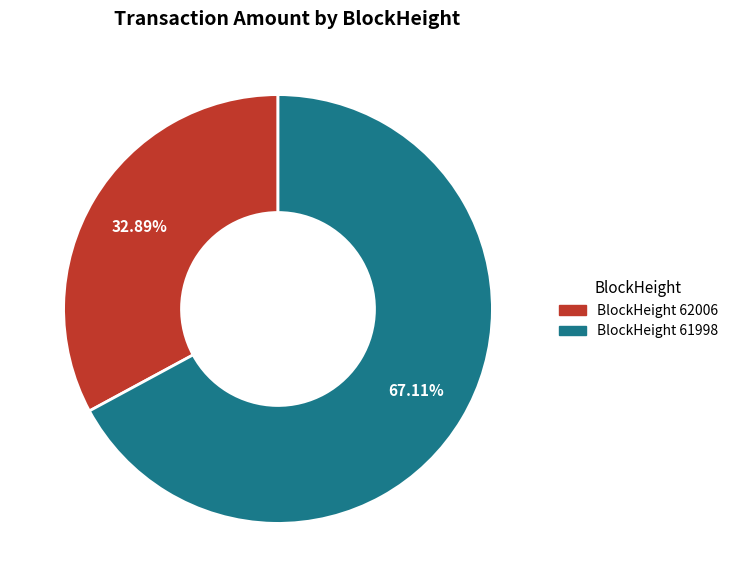

Is there a majority slice in this chart?

Yes